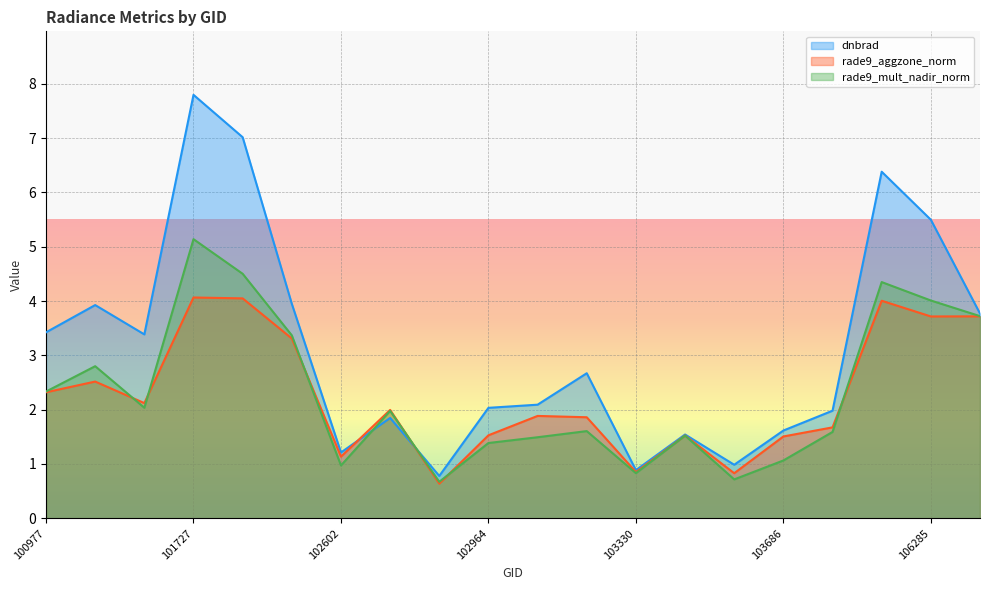

Does the chart display data point markers on the line(s)?

No